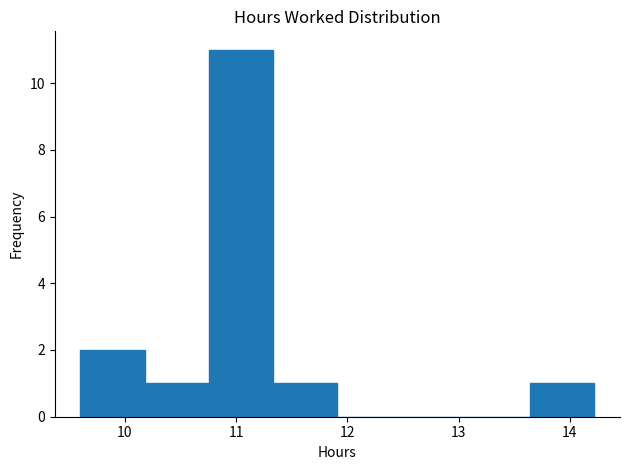

Reading left to right, list every bar in this chart as the range it spans on the x-axis followed by its height. Neither the bar edges nor the heights are printed on the chart, so give them approximately, as read against the axes.

9.6 to 10.2: 2
10.2 to 10.8: 1
10.8 to 11.3: 11
11.3 to 11.9: 1
11.9 to 12.5: 0
12.5 to 13.1: 0
13.1 to 13.6: 0
13.6 to 14.2: 1